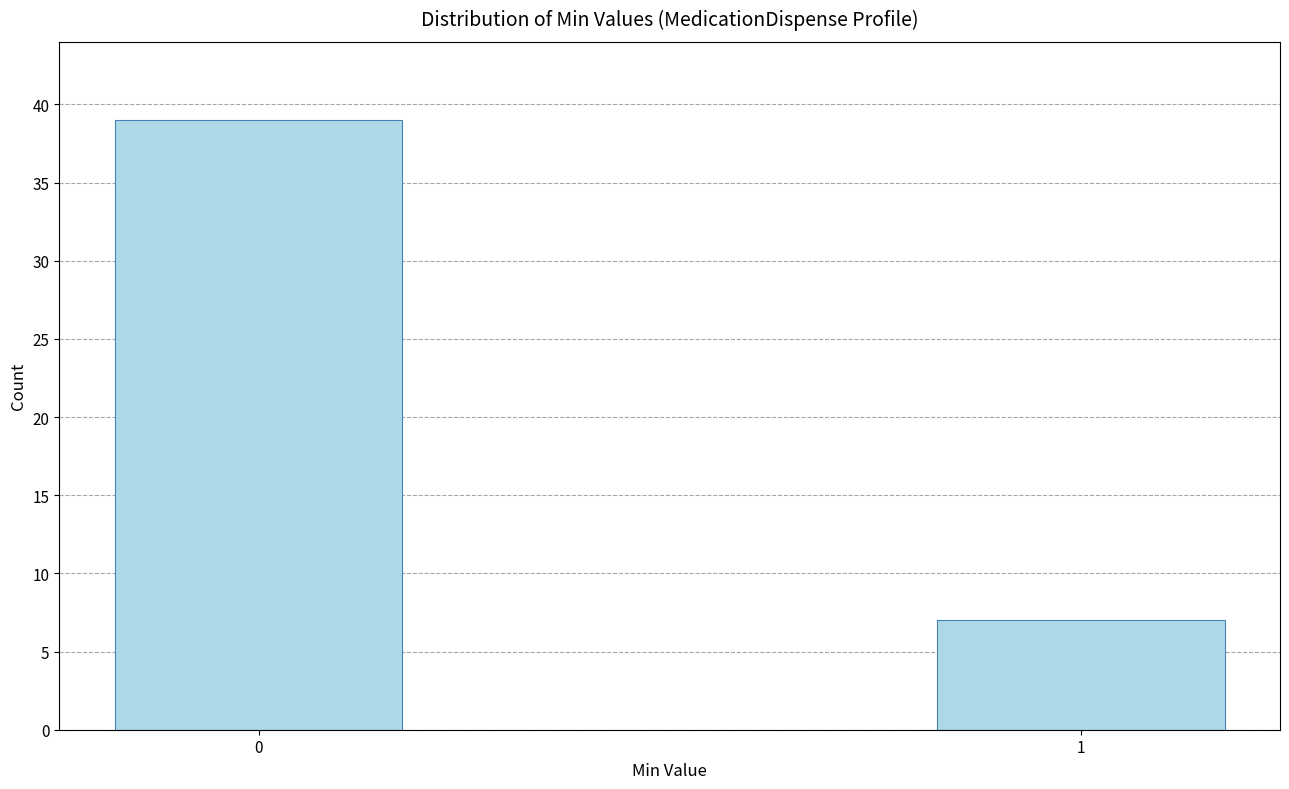

Reading left to right, extract all data points from this chart.

0=39	1=7